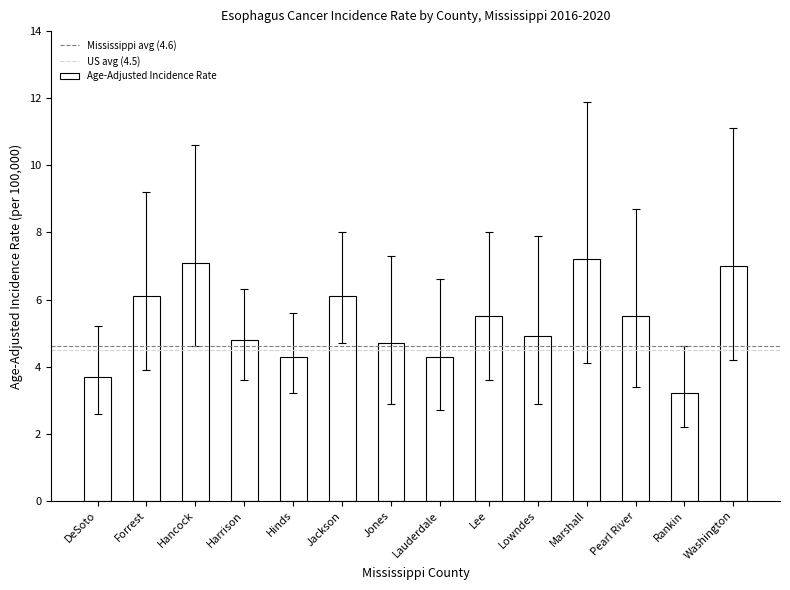

What is the label of the 12th bar from the left?

Pearl River